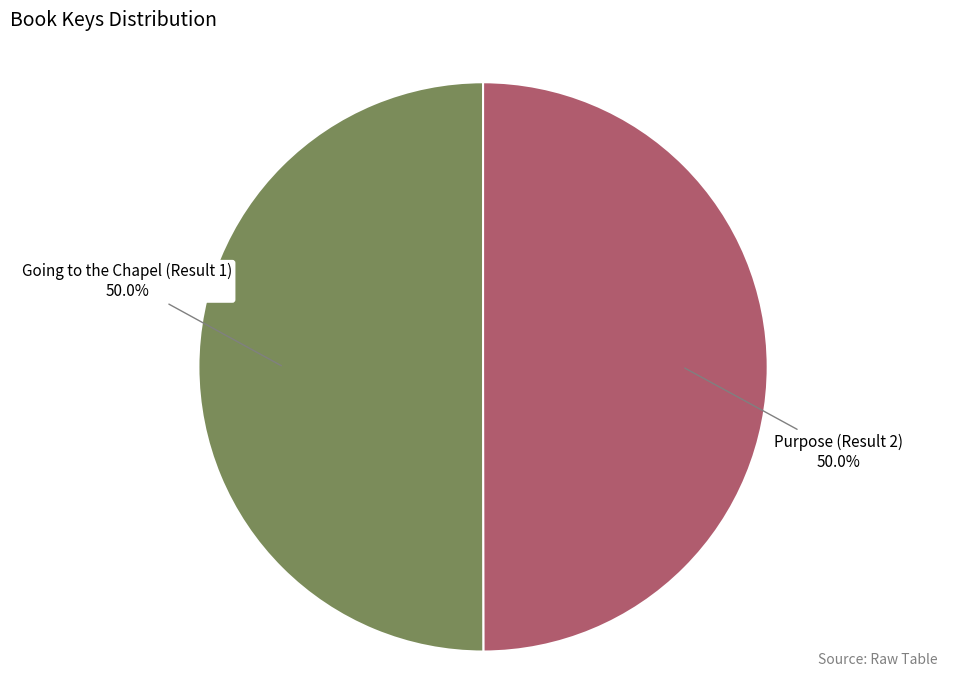

How many segments does this pie chart have?

2